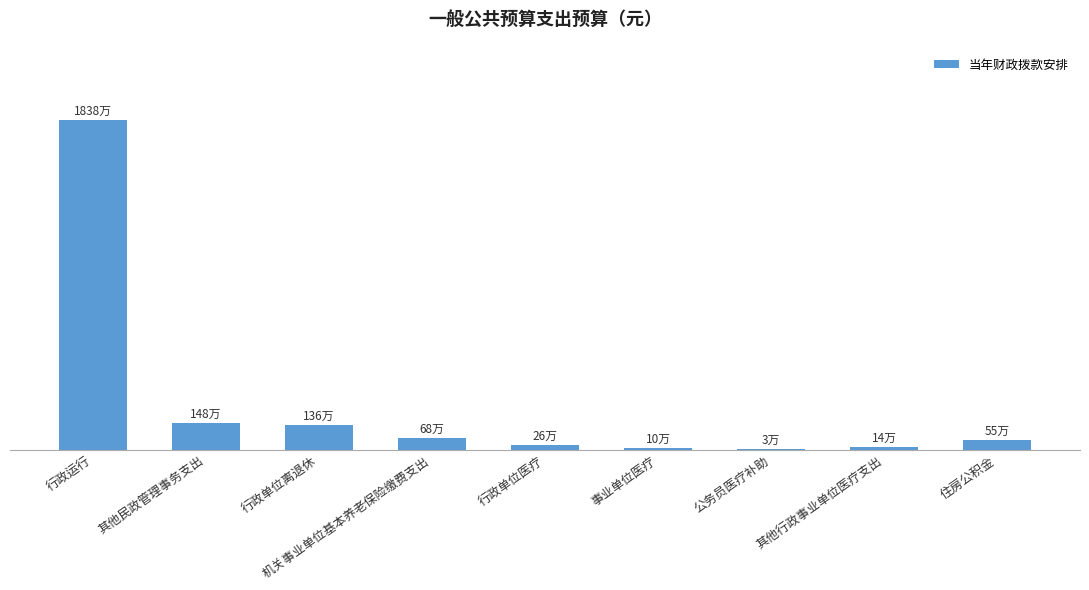

Reading left to right, list all the values displayed in this chart.

18383291.0	1475486.2	1359227.8	677967.5	255832.8	97973.0	27200.0	137846.4	551385.7